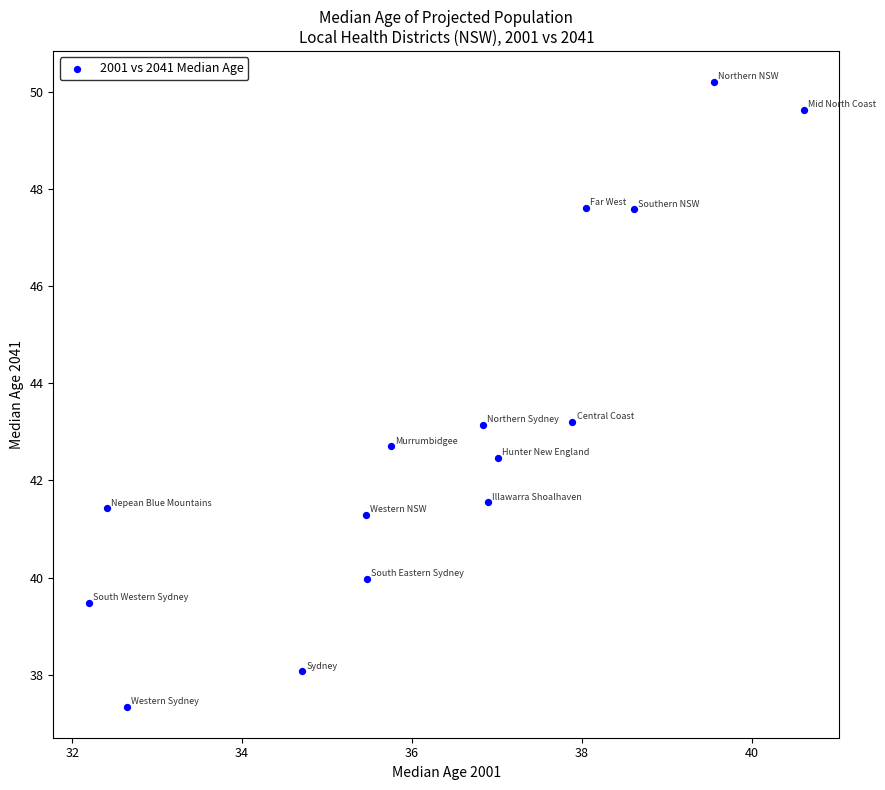

What is the range of X values (max minus min)?

8.4